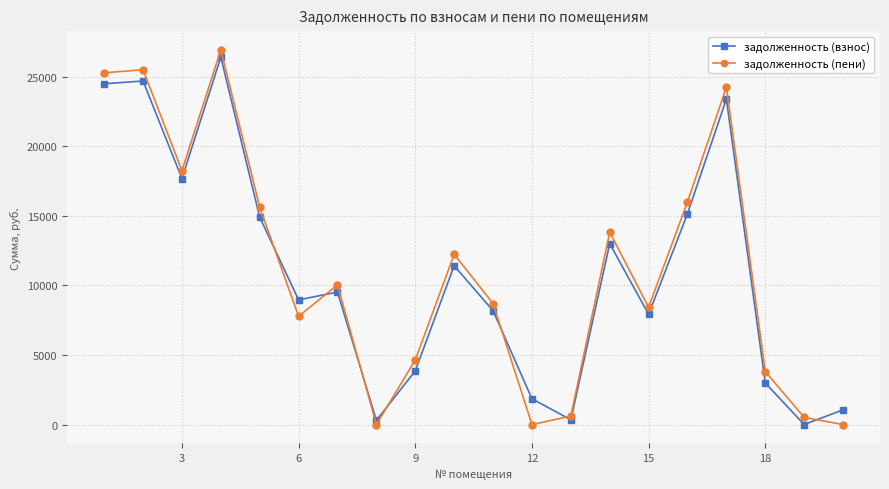

True or false: задолженность (взнос) has more than 2 points higher than both neighbors.

True